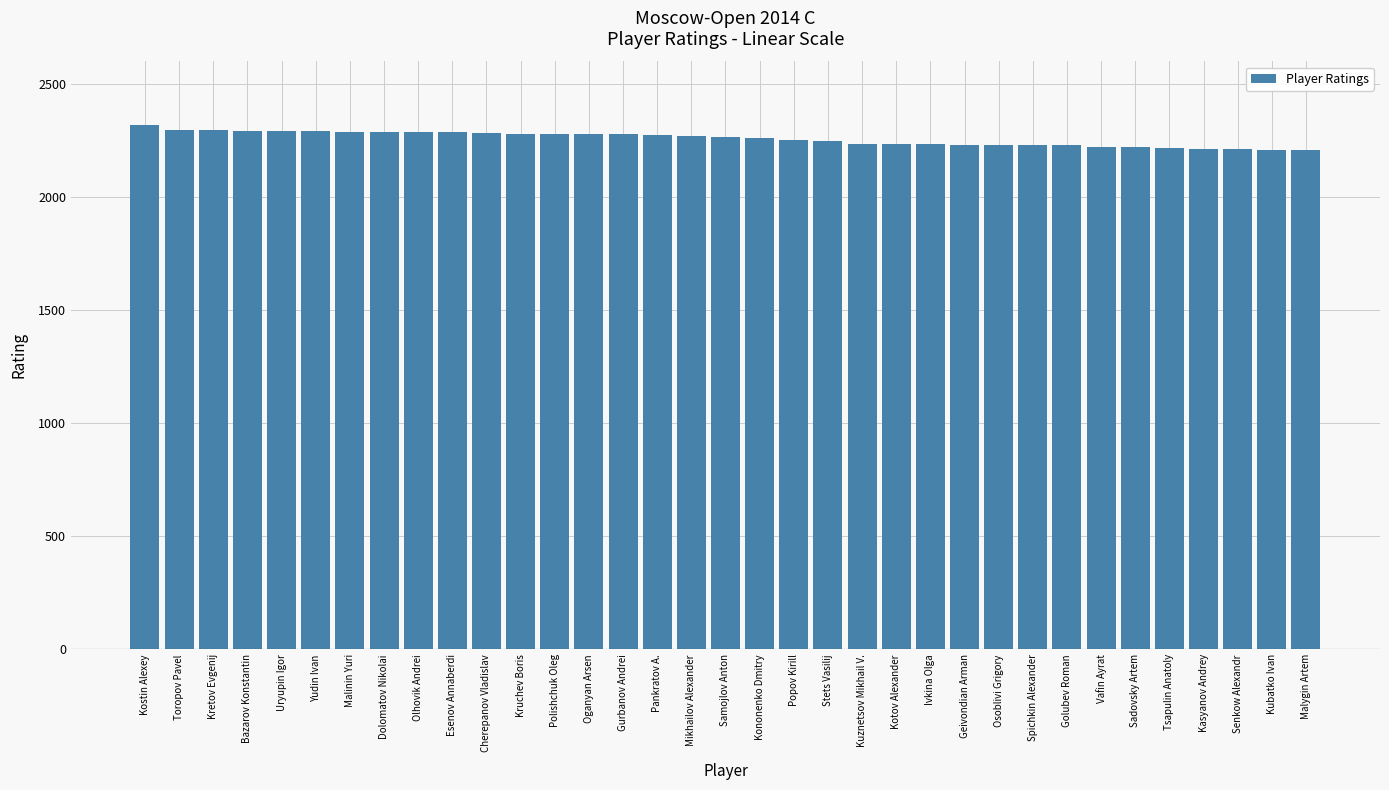

How many data points are less than 2268?

17